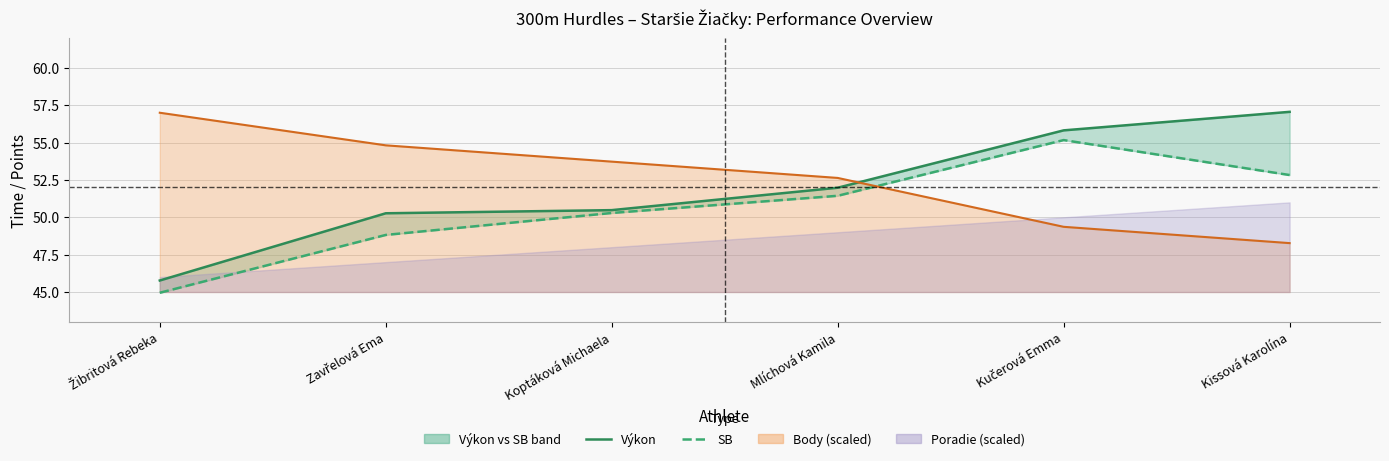

True or false: Body line (scaled) has a value of 57.0 at Žibritová Rebeka.

True